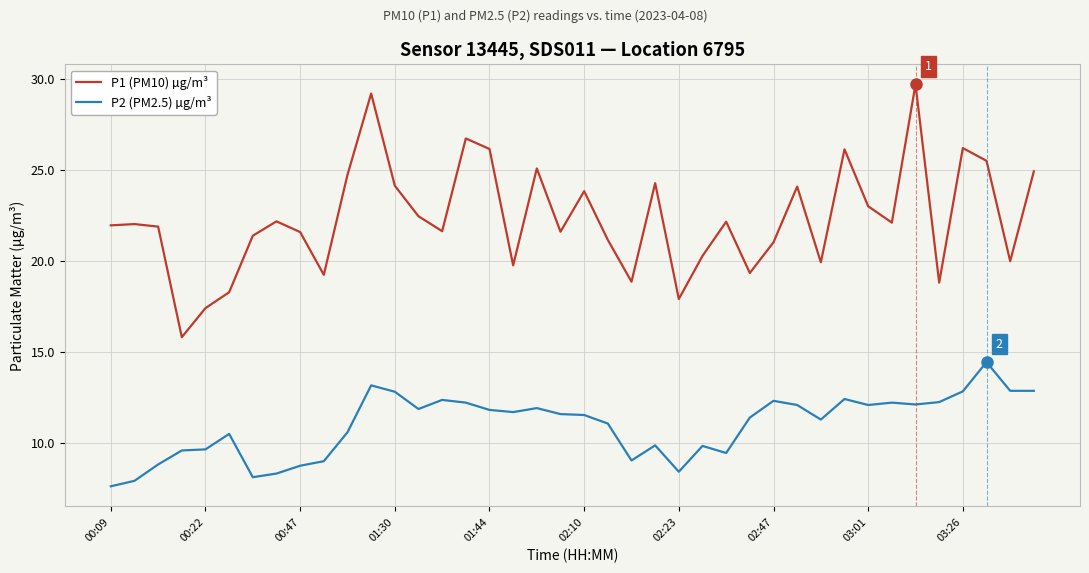

Which series has the widest spread of values?

P1 (PM10) µg/m³